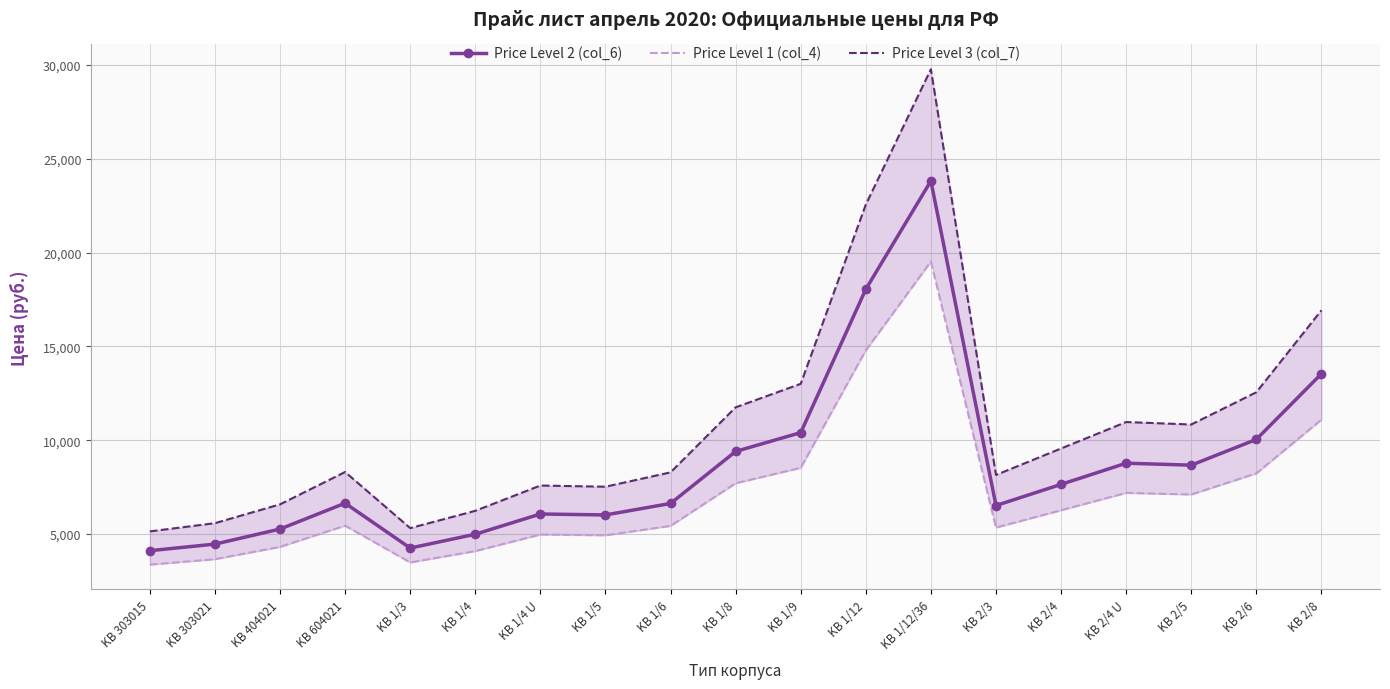

Which has a higher value, KB 303021 or KB 2/4?

KB 2/4